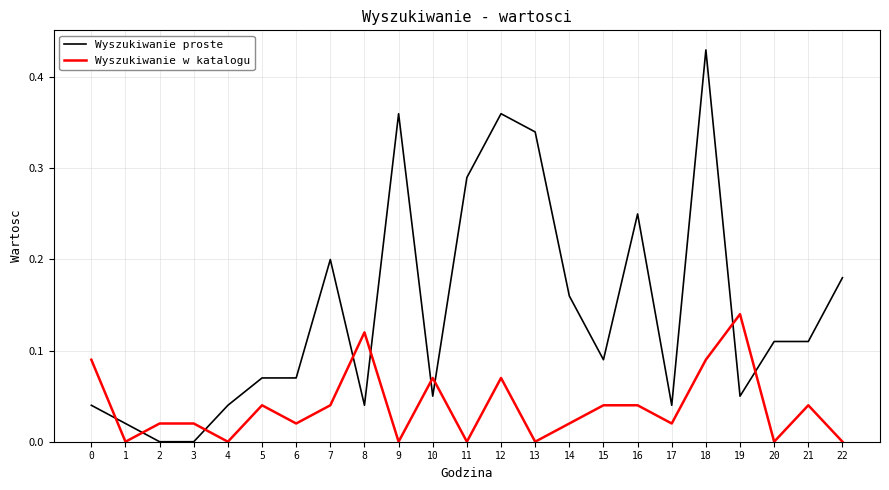

Between 15 and 18, which series saw the biggest shift?

Wyszukiwanie proste